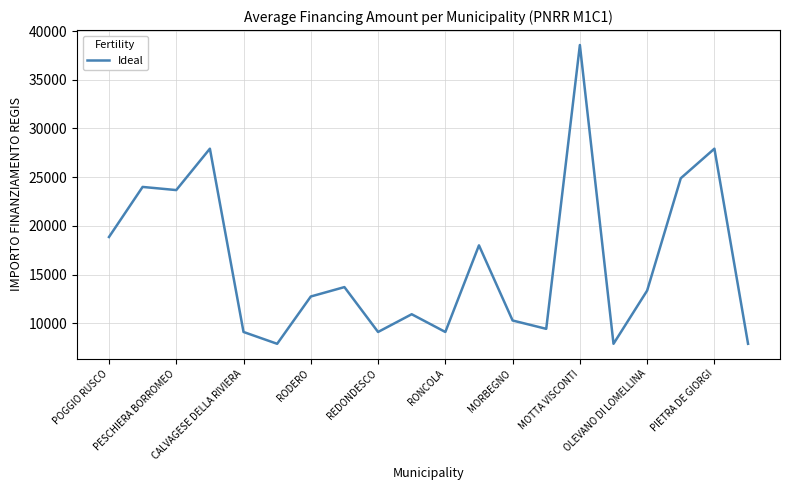

What is the difference between the maximum and minimum values?

30674